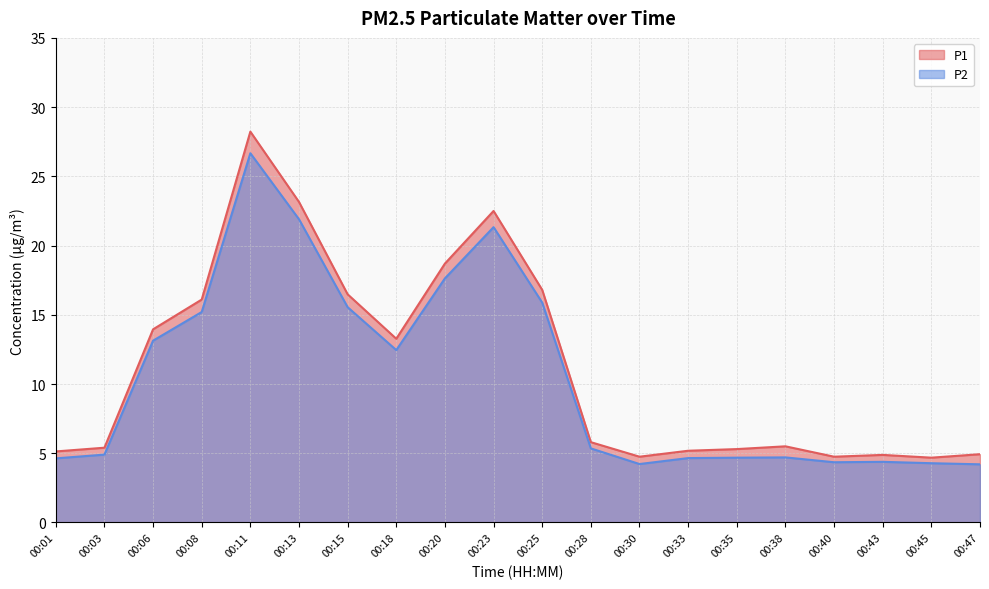

Reading left to right, list all the values displayed in this chart.

P1: 5.1	5.4	13.9	16.1	28.2	23.1	16.5	13.3	18.7	22.5	16.8	5.8	4.8	5.2	5.3	5.5	4.8	4.9	4.7	4.9
P2: 4.6	4.9	13.1	15.2	26.7	21.9	15.6	12.4	17.6	21.3	15.9	5.3	4.2	4.7	4.7	4.7	4.3	4.4	4.3	4.2